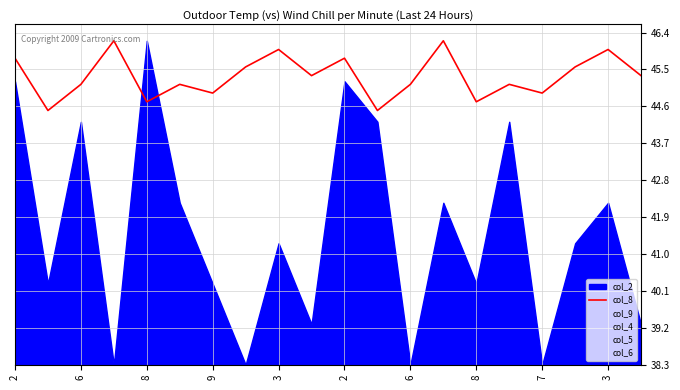

List the series in order of their peak value, lowest first.

col_8, col_9, col_4, col_5, col_6